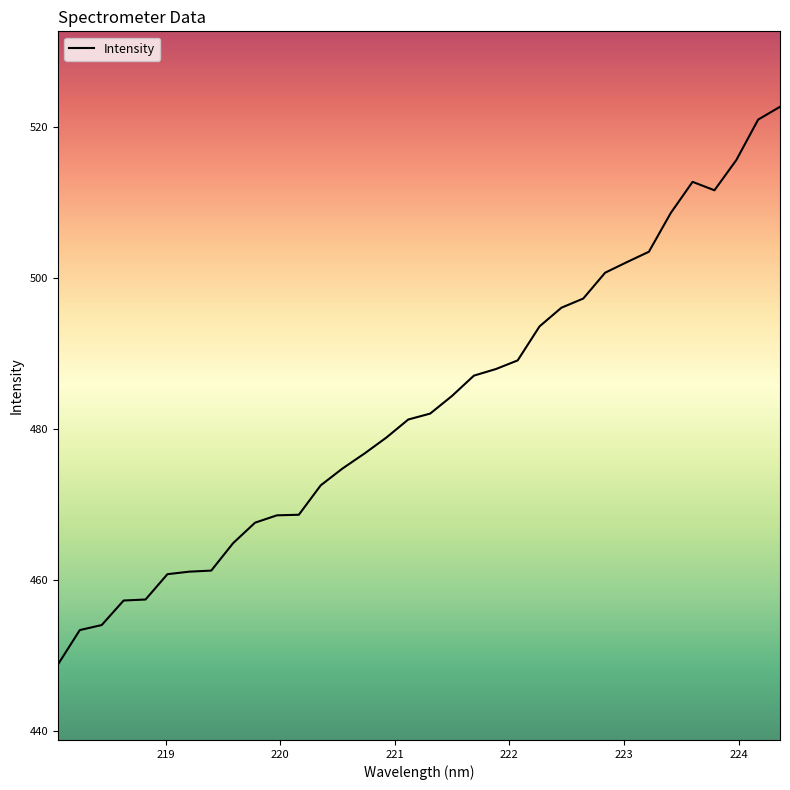

What is the greatest value displayed?

522.7